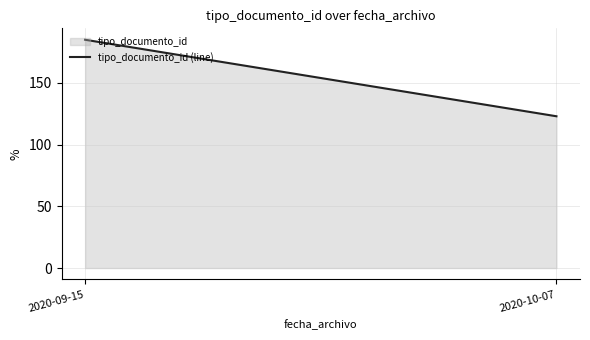

At which label is the value closest to 154?

2020-09-15